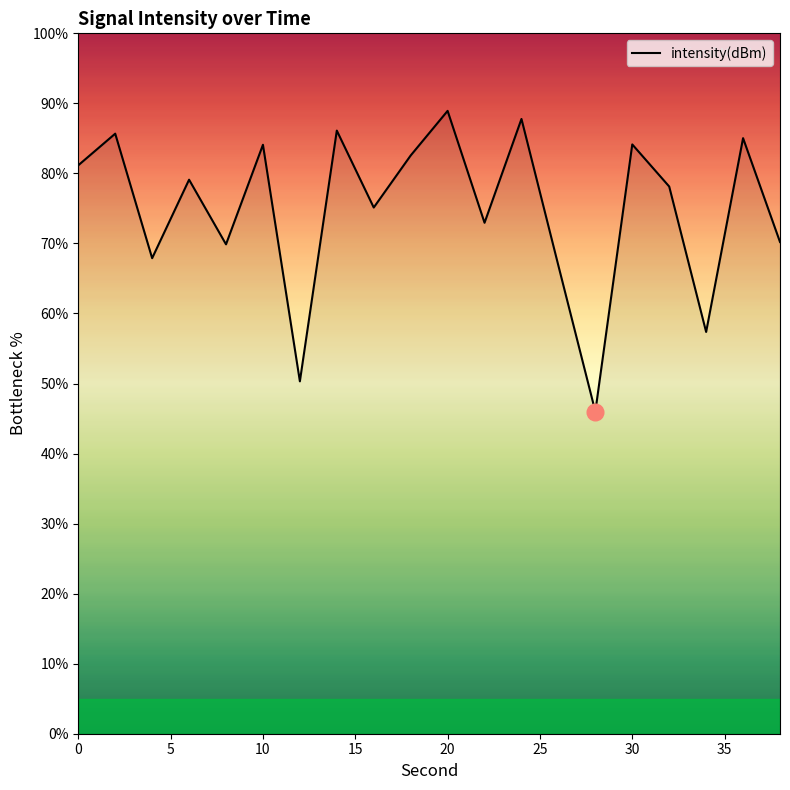

What is the sum of all values?

1499.3